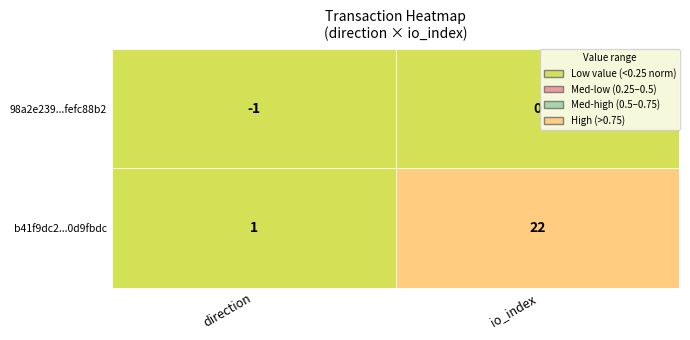

How many 98a2e239185c0ea8d03eb27a2d69449fefc88b2 values are between -1 and 0?

2